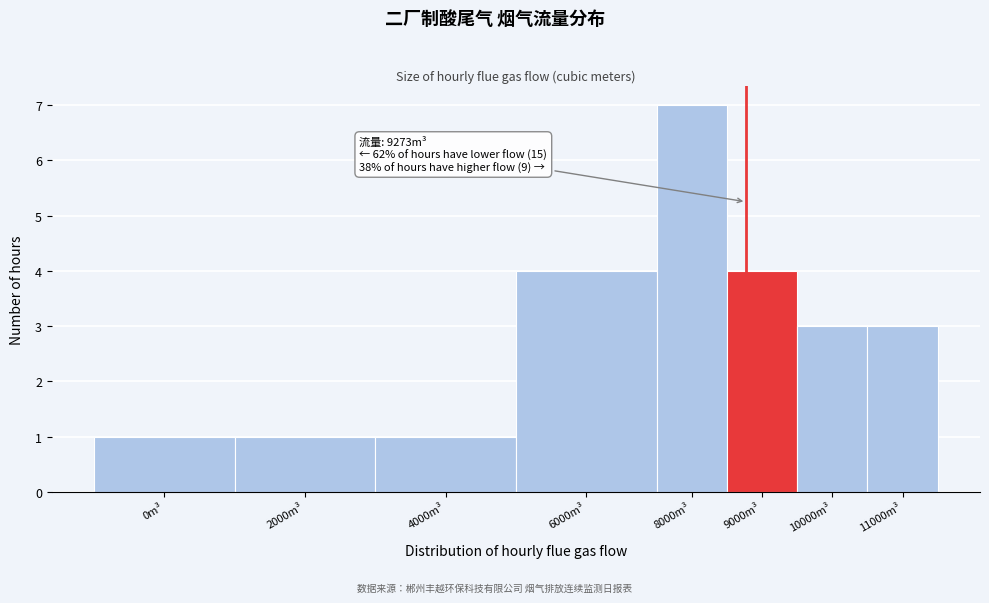

Reading left to right, extract all data points from this chart.

1	1	1	4	7	4	3	3